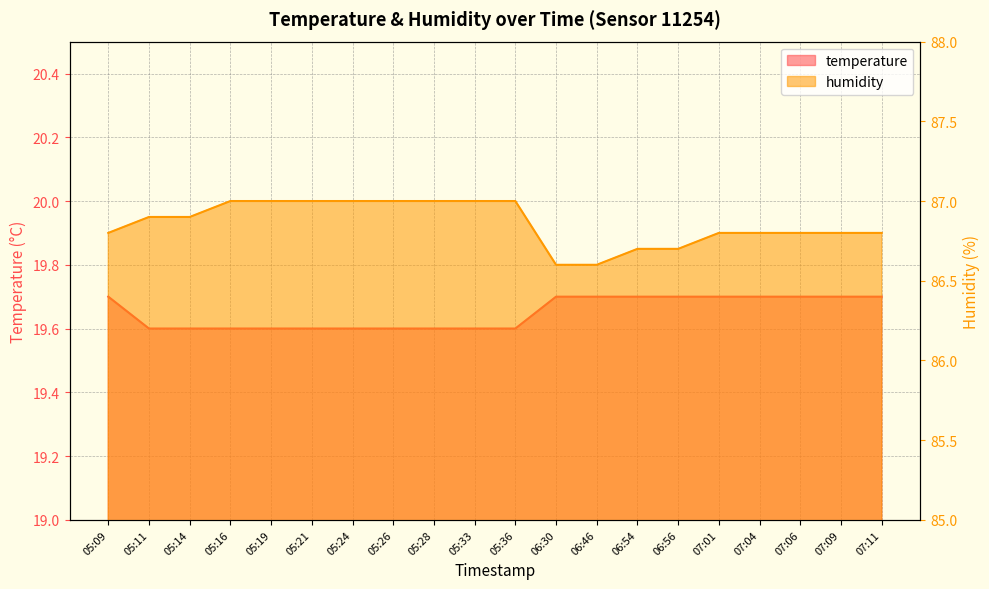

Reading left to right, what are all the values shown in this chart?

temperature: 05:09=19.7	05:11=19.6	05:14=19.6	05:16=19.6	05:19=19.6	05:21=19.6	05:24=19.6	05:26=19.6	05:28=19.6	05:33=19.6	05:36=19.6	06:30=19.7	06:46=19.7	06:54=19.7	06:56=19.7	07:01=19.7	07:04=19.7	07:06=19.7	07:09=19.7	07:11=19.7
humidity: 05:09=86.8	05:11=86.9	05:14=86.9	05:16=87.0	05:19=87.0	05:21=87.0	05:24=87.0	05:26=87.0	05:28=87.0	05:33=87.0	05:36=87.0	06:30=86.6	06:46=86.6	06:54=86.7	06:56=86.7	07:01=86.8	07:04=86.8	07:06=86.8	07:09=86.8	07:11=86.8